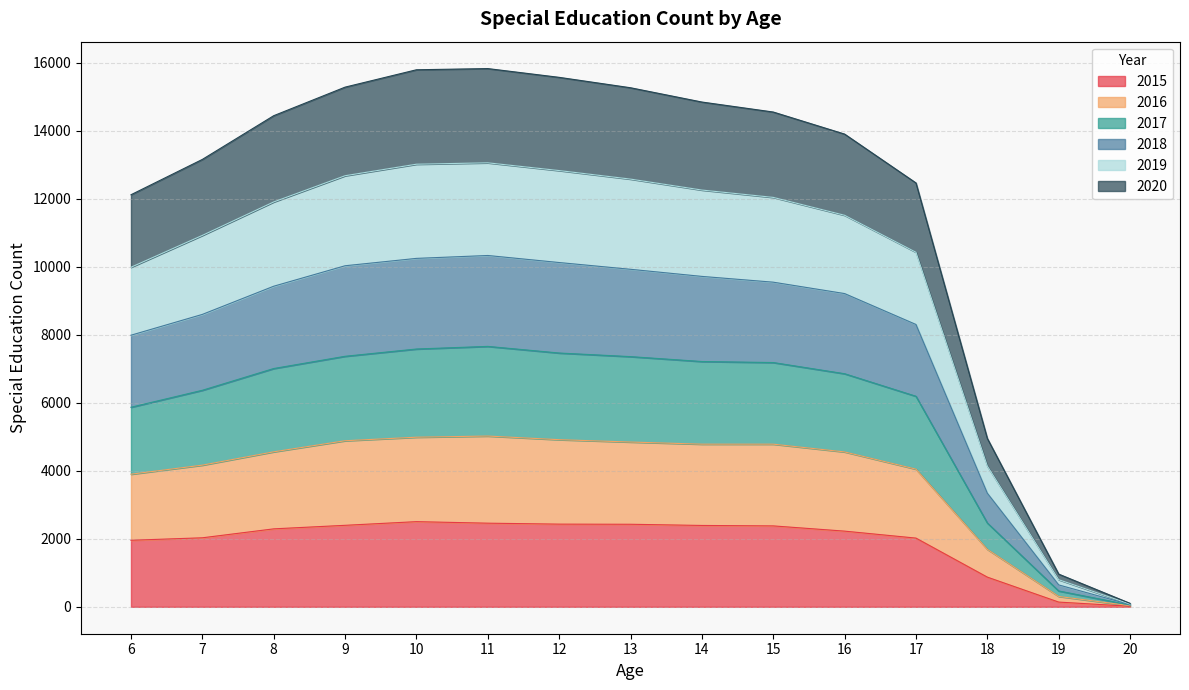

Is it true that 2020 equals 3188 at 17?

False